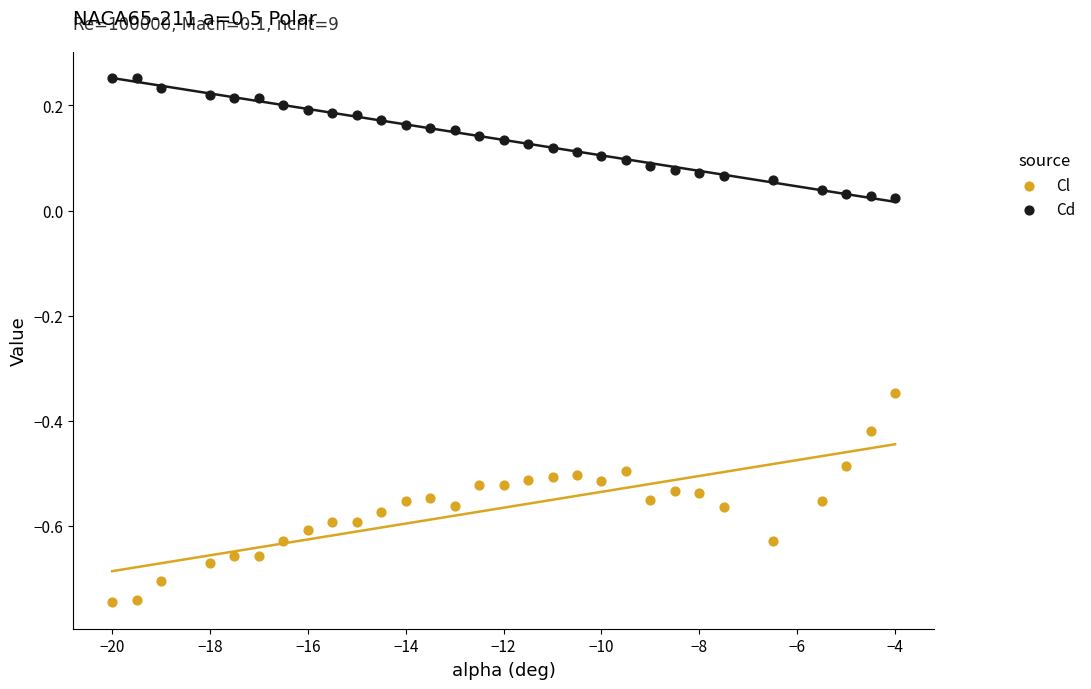

Across all data points, what is the range of Y values (max minus min)?

1.0